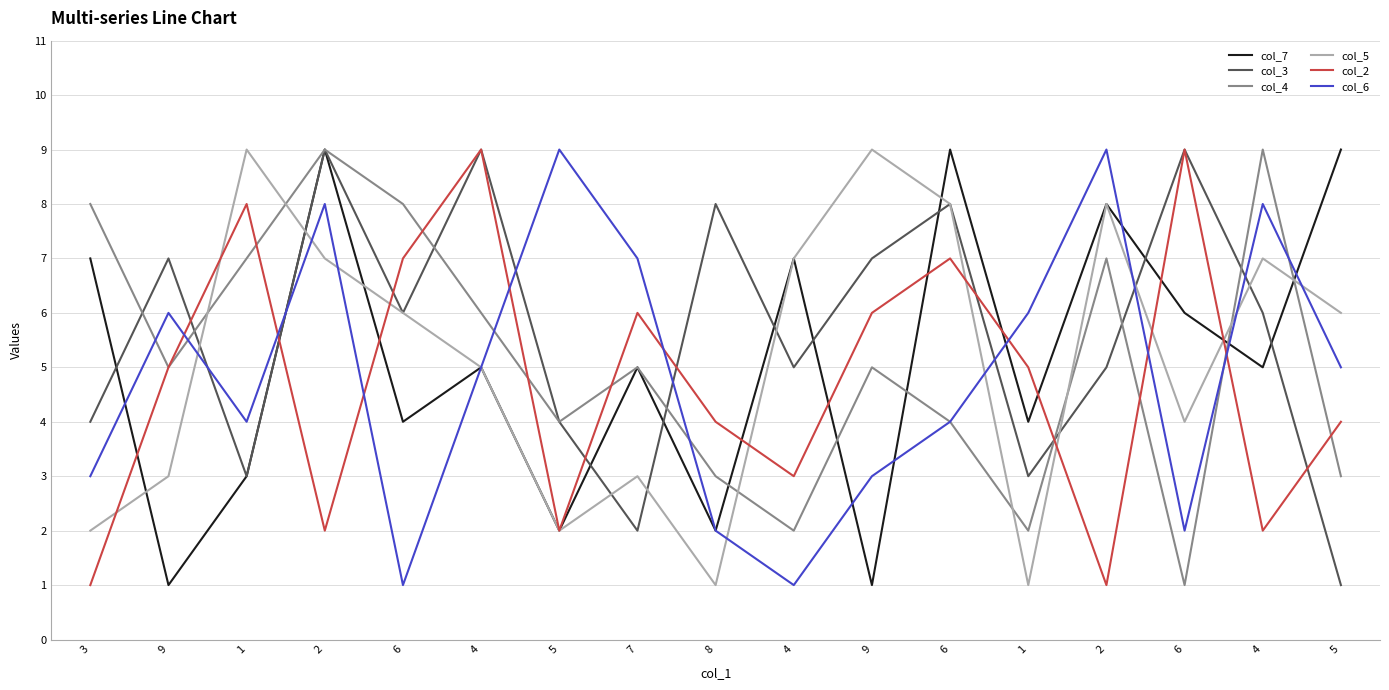

Is it true that col_4 equals 11 at 6?

False